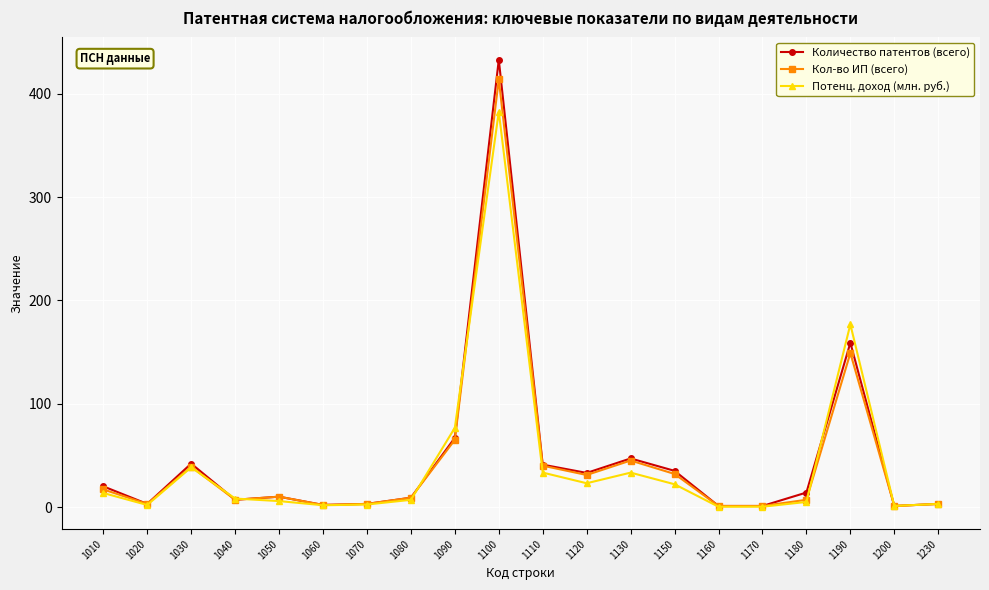

Does the chart display data point markers on the line(s)?

Yes